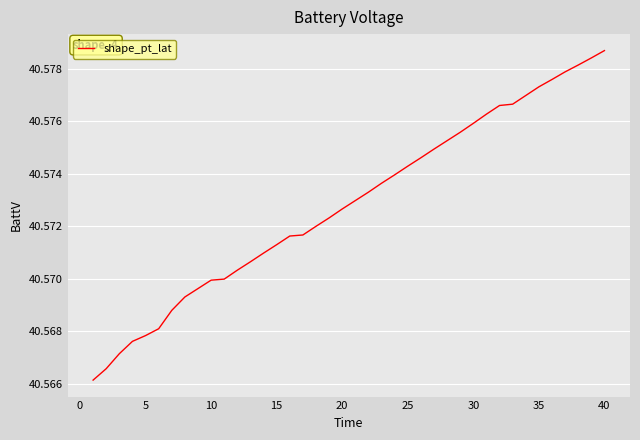

Which category has the highest value across all series?

40